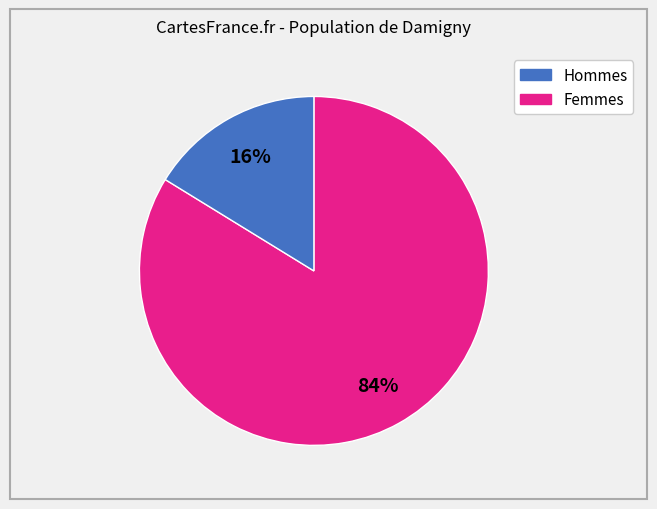

Does any single category account for the majority?

Yes